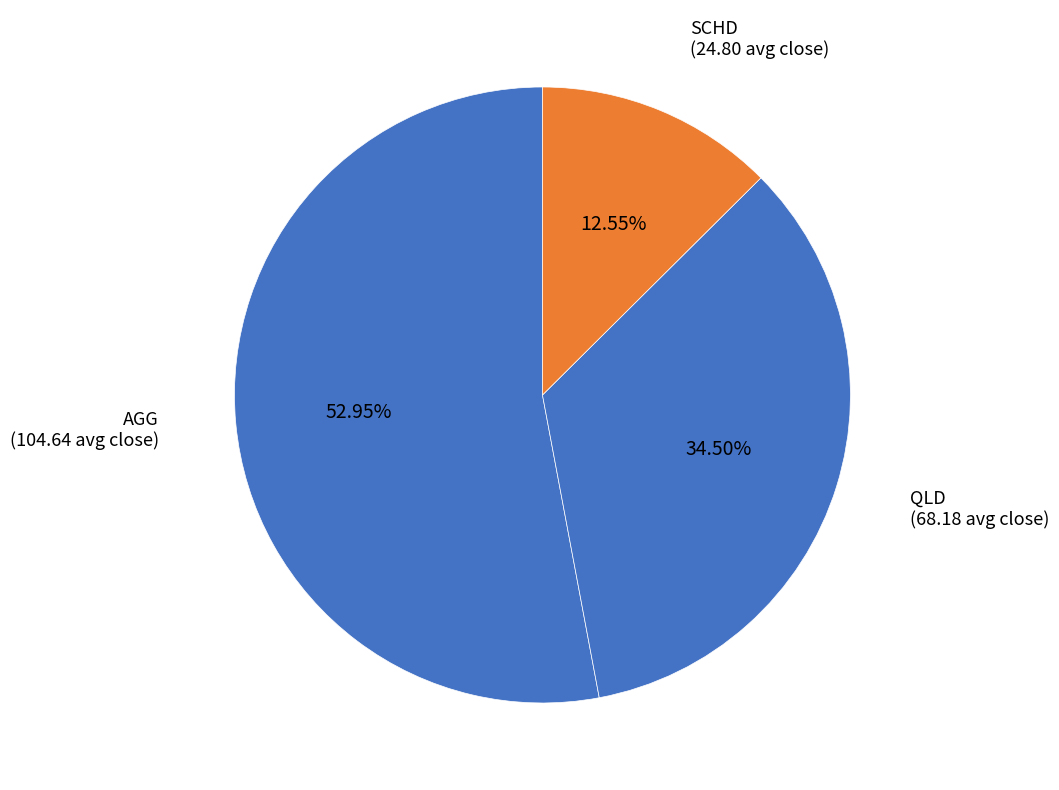

Which has a higher value, SCHD or QLD?

QLD